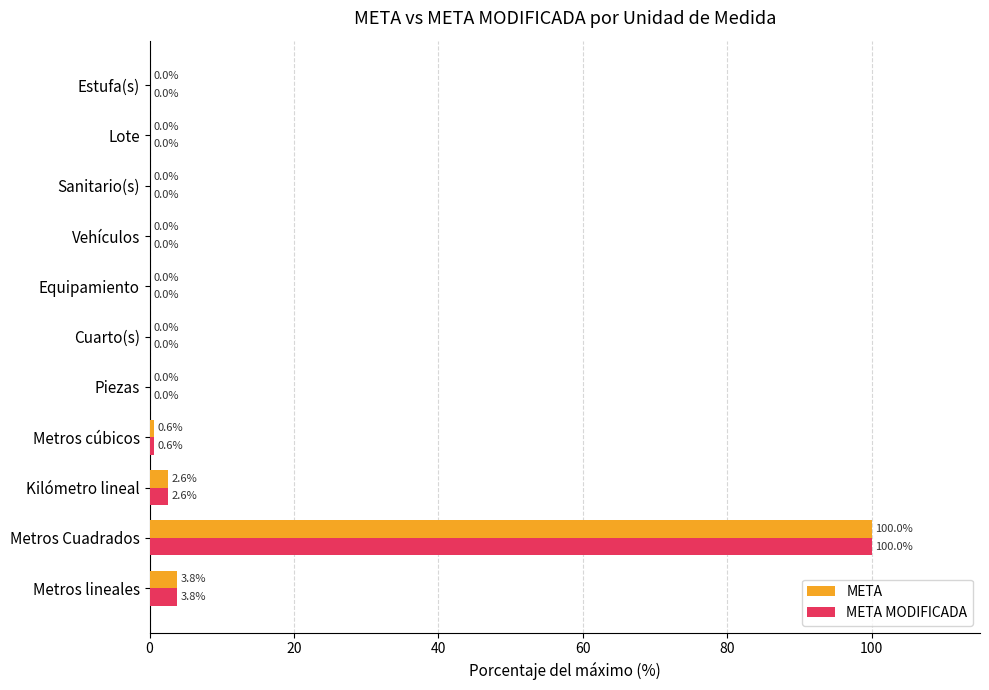

At which category is the sum across all series the highest?

Metros Cuadrados